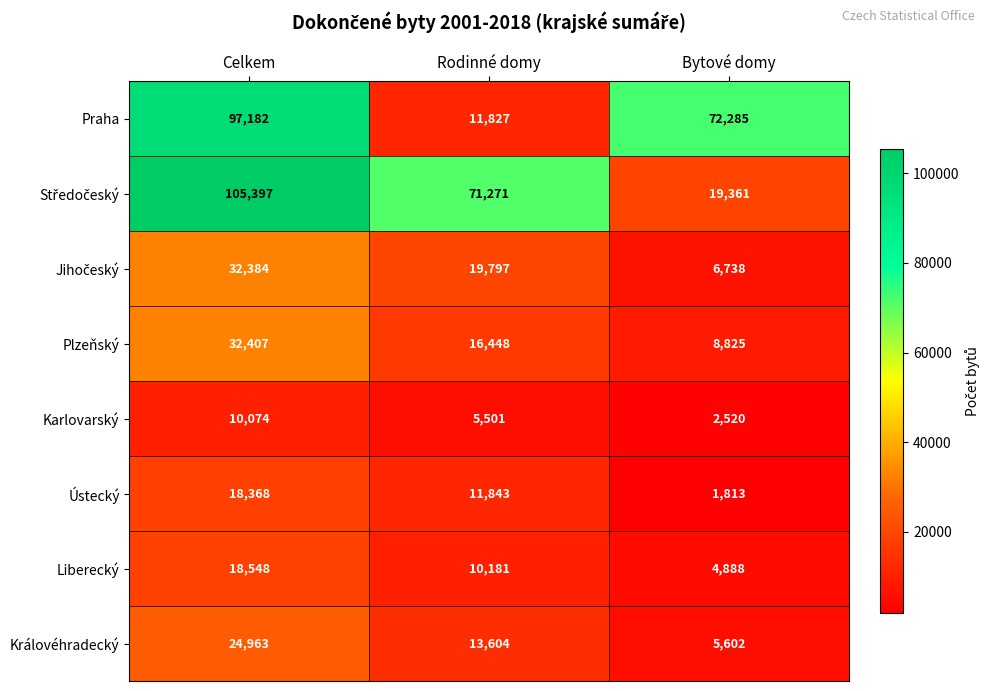

Rank the categories by Liberecký value from highest to lowest.

Celkem, Rodinné domy, Bytové domy